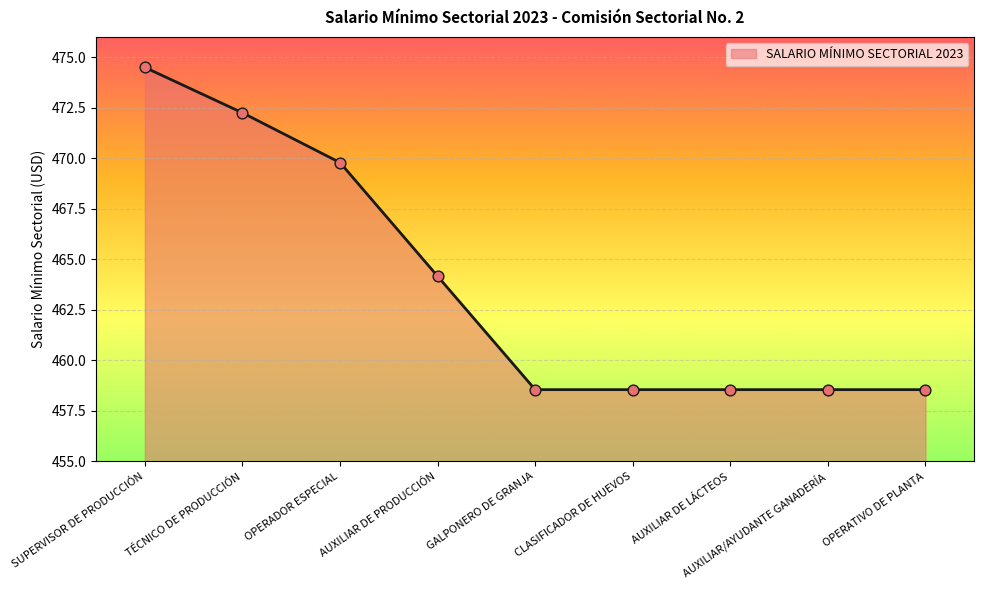

What is the change in value from SUPERVISOR DE PRODUCCIÓN to AUXILIAR DE LÁCTEOS?

-15.9